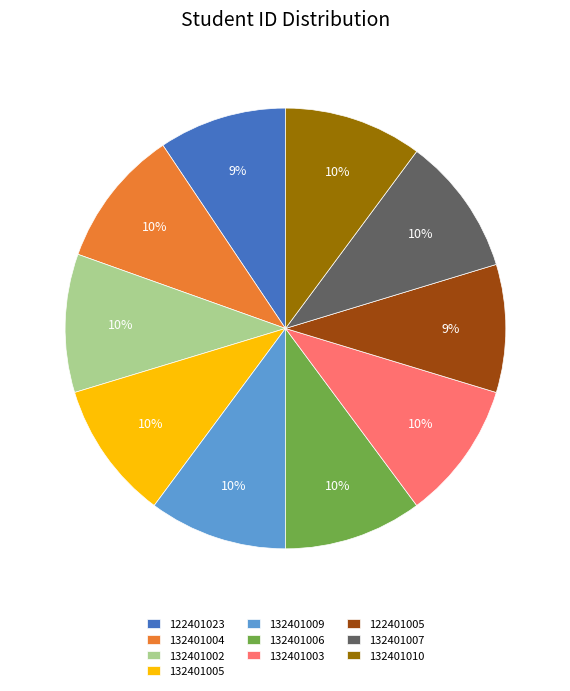

Approximately how many times larger is the value at 132401010 compared to 132401005?

1.0